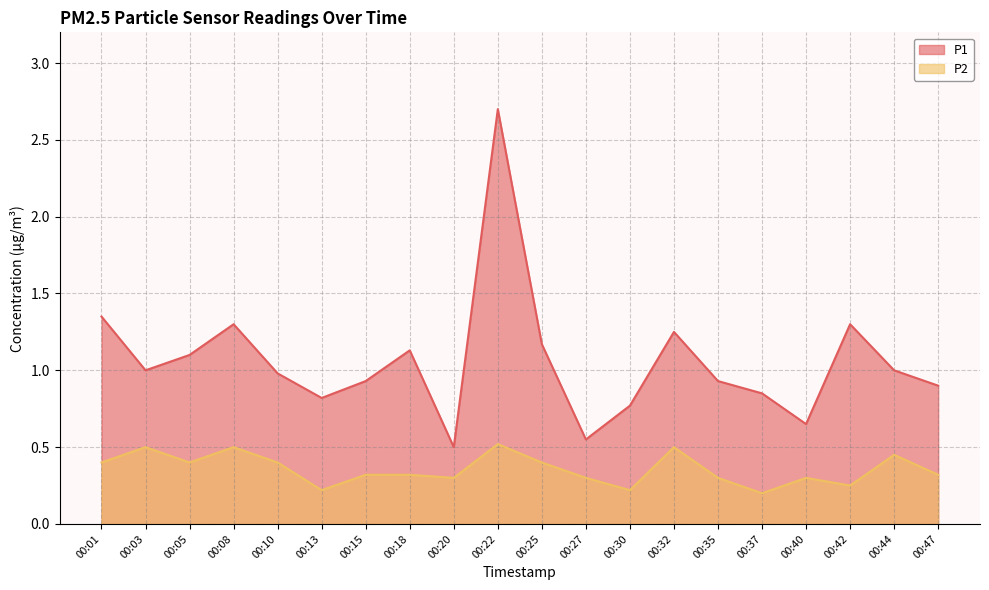

True or false: P2 and P1 cross at least once.

False